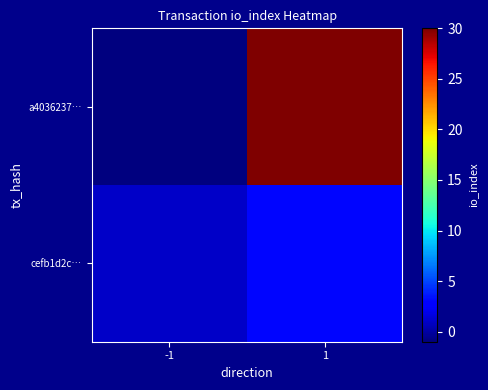

List the series in order of their overall mean, highest first.

a4036237…, cefb1d2c…